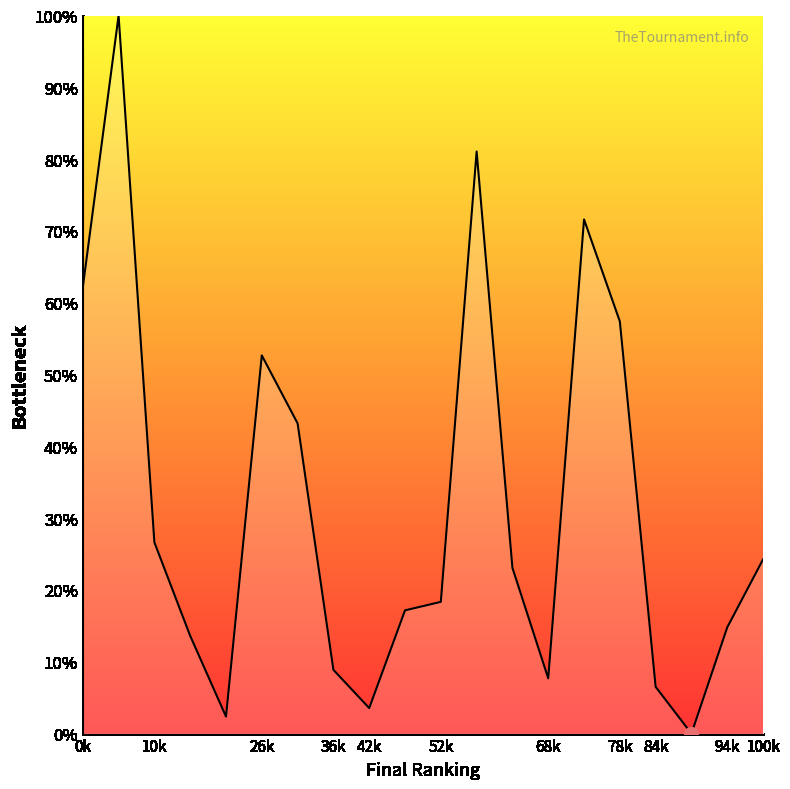

What is the difference between the maximum and minimum values?

100.0